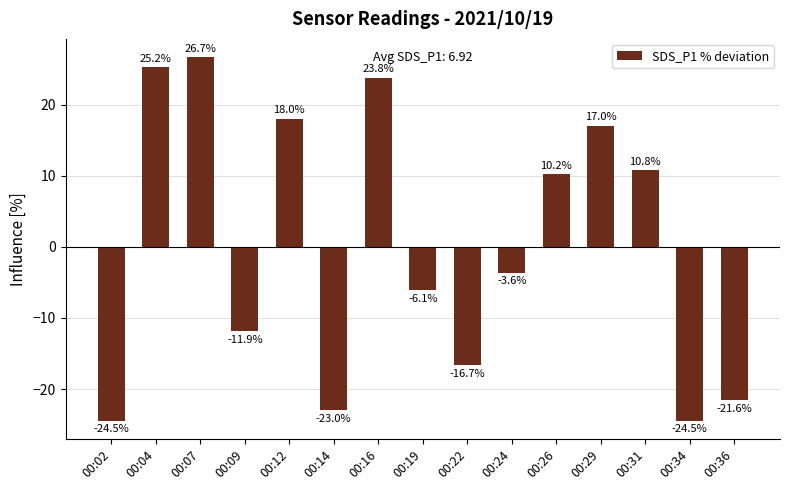

Reading left to right, list all the values displayed in this chart.

00:02=-24.5	00:04=25.2	00:07=26.7	00:09=-11.9	00:12=18.0	00:14=-23.0	00:16=23.8	00:19=-6.1	00:22=-16.7	00:24=-3.6	00:26=10.2	00:29=17.0	00:31=10.8	00:34=-24.5	00:36=-21.6